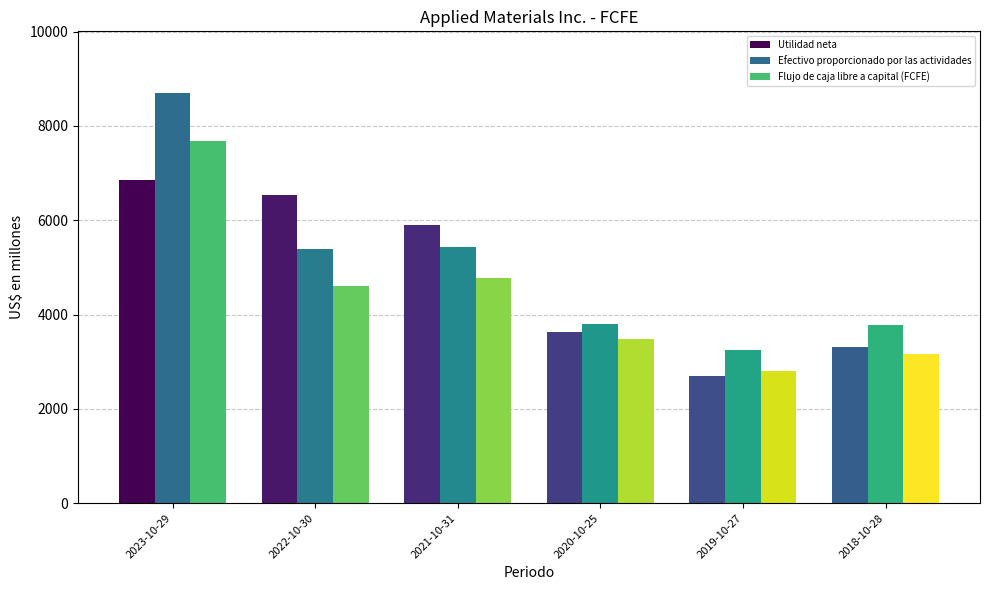

What is the label of the 2nd bar from the right?

2019-10-27